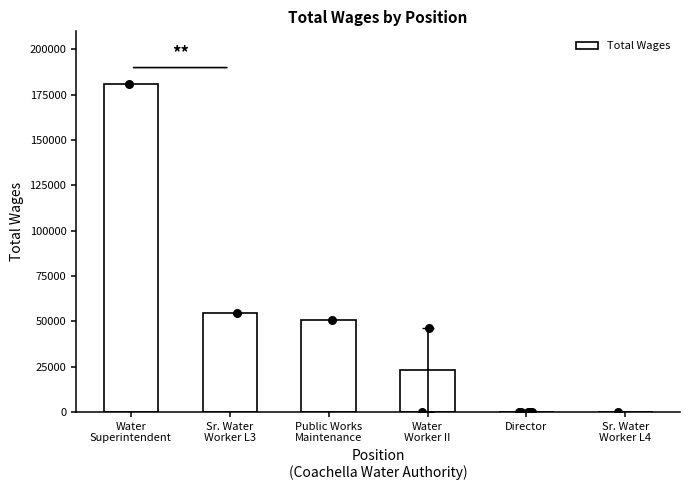

What is the change in value from Water
Worker II to Director?

-23052